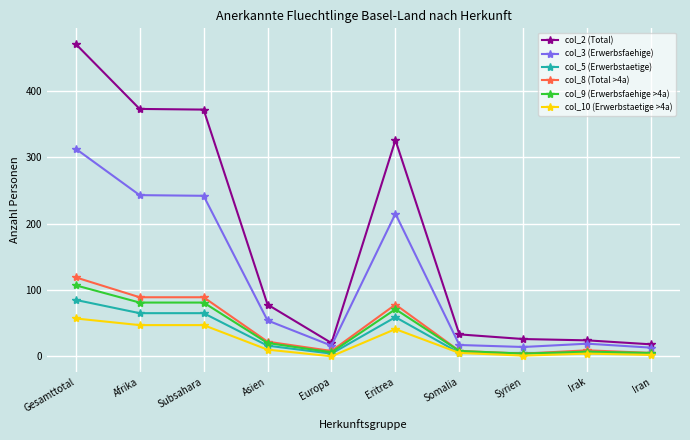

Which series has the widest spread of values?

col_2 (Total)